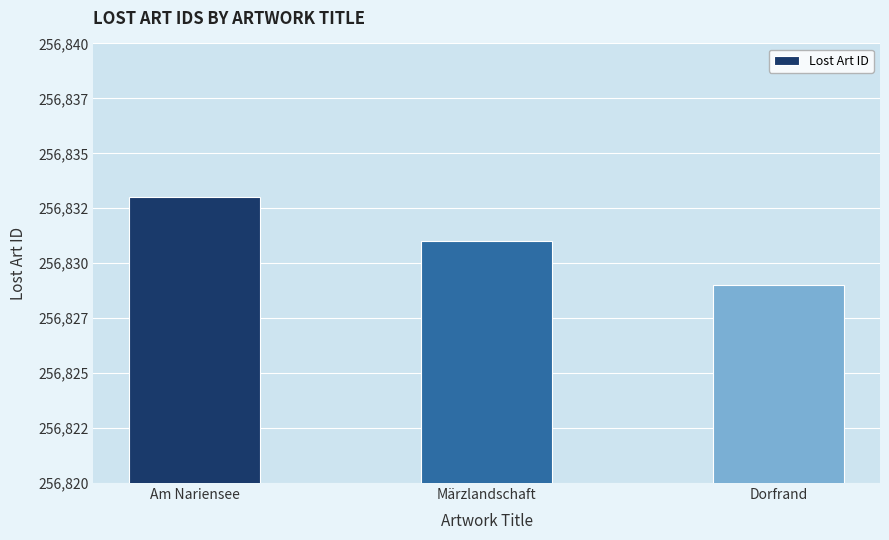

Are the bars horizontal?

No